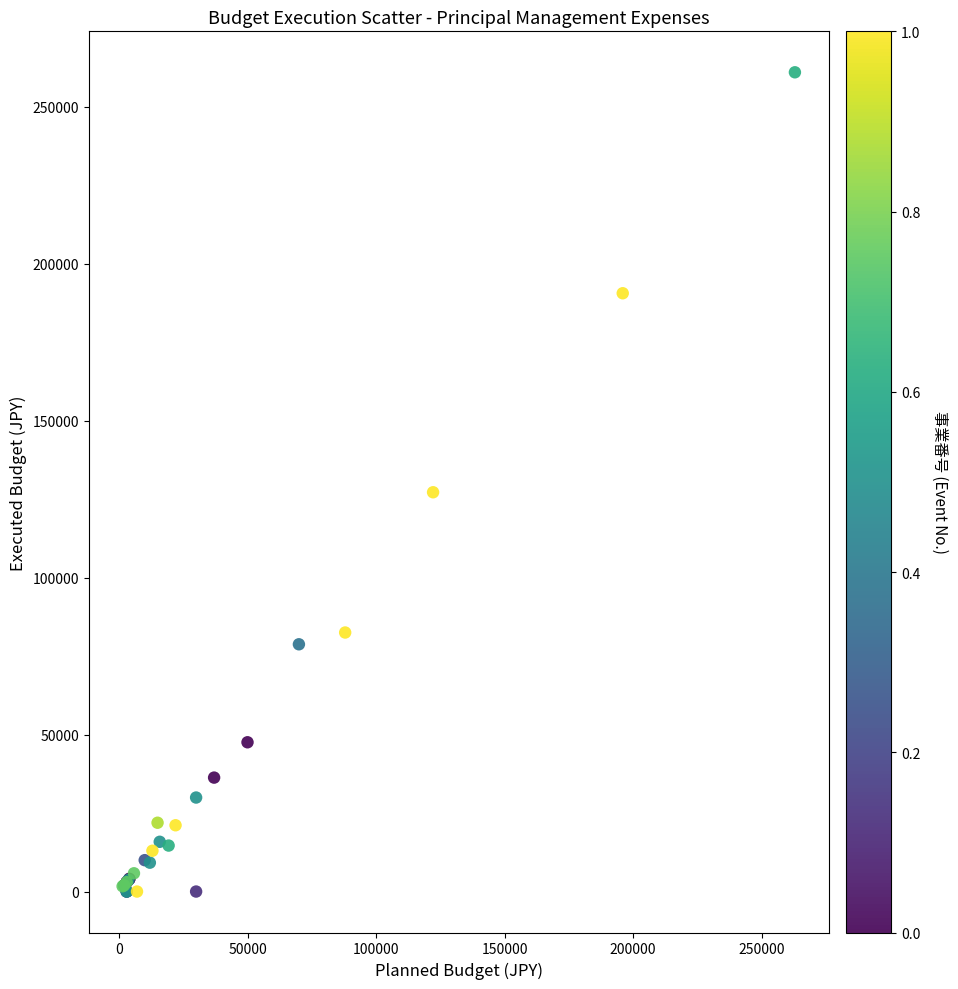

What Y value in the scatter plot is closest to 130517?

127222